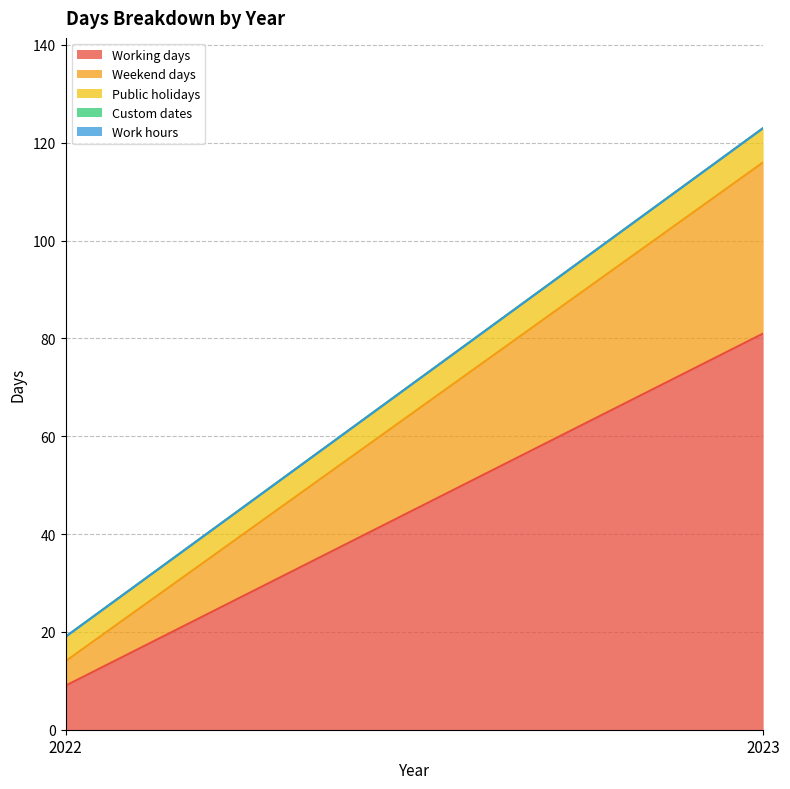

What is the spread (max minus min) of values at 2022?

9